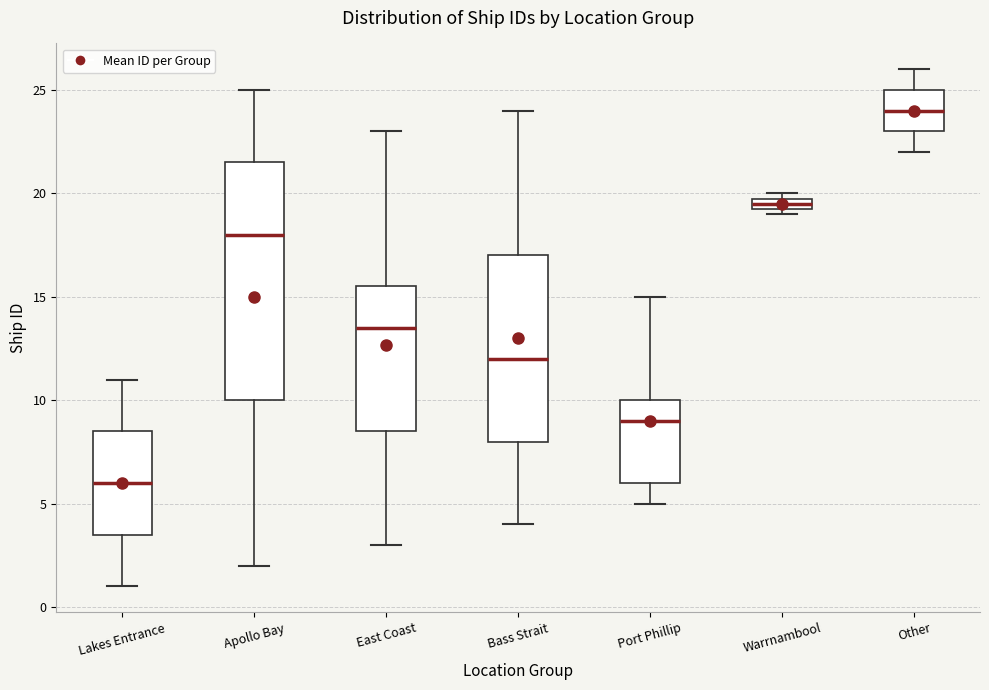

Where does the median line of the box for Other sit on the y-axis? The values are not printed on the chart, so give them approximately, as read against the axis.

24.0